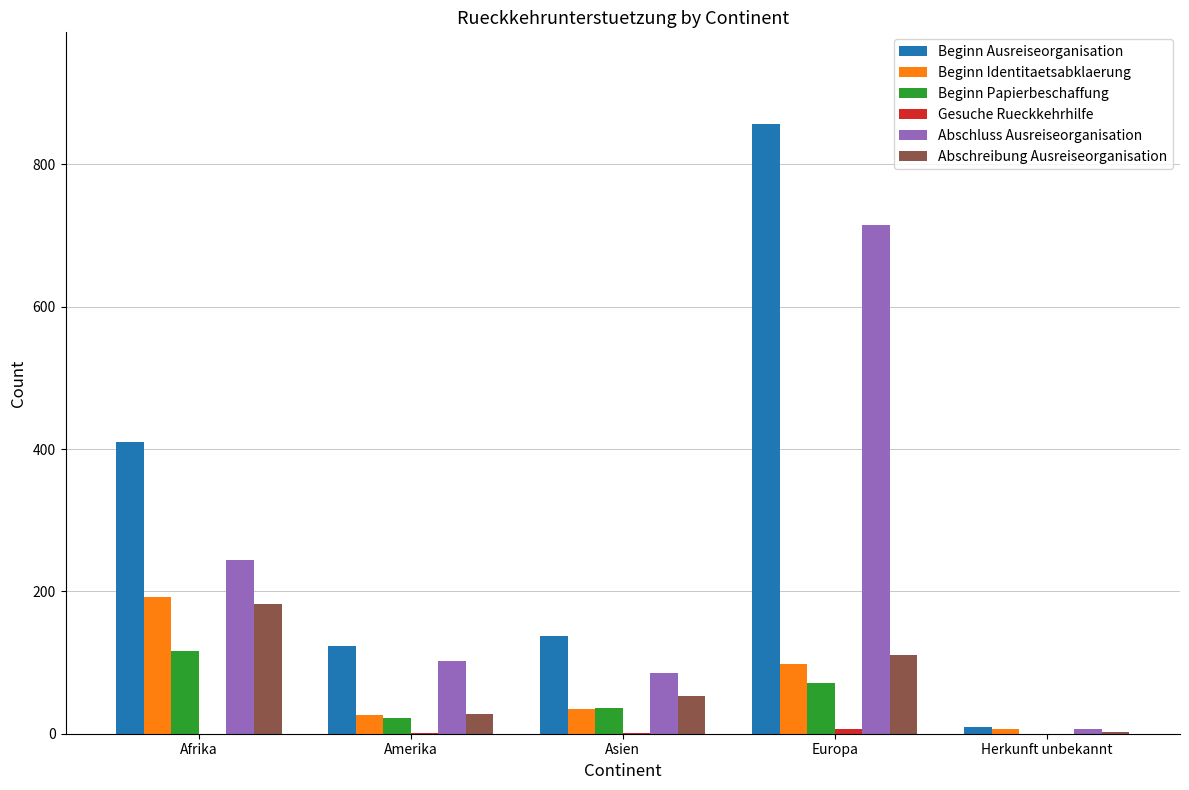

Is it true that Abschluss Ausreiseorganisation equals 469 at Europa?

False